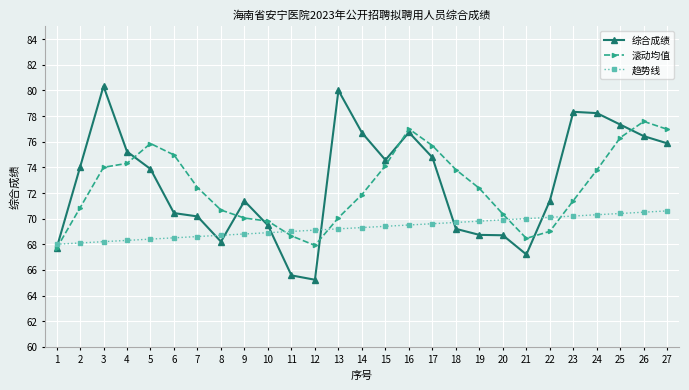

At how many categories does at least one series exceed 73?

16